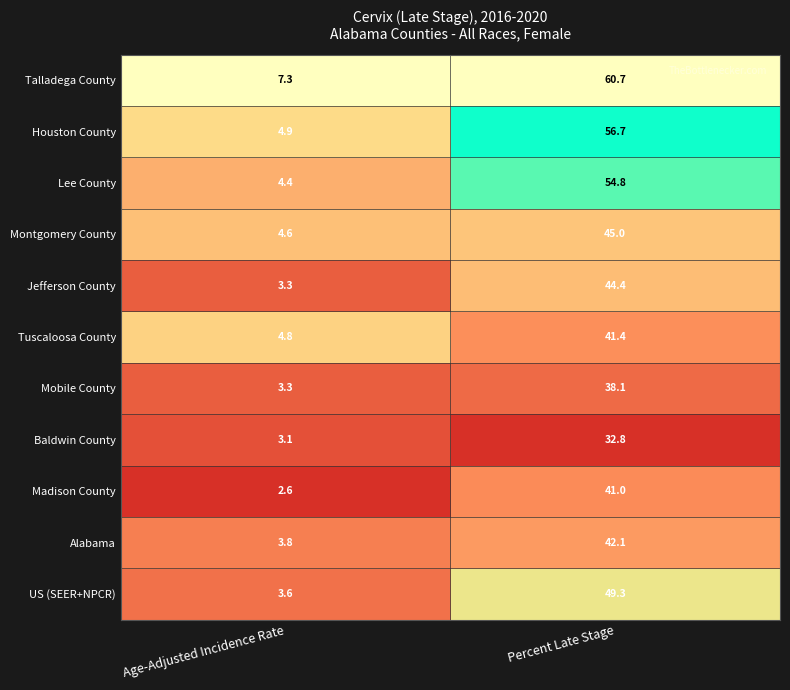

What is the greatest value displayed?

60.7